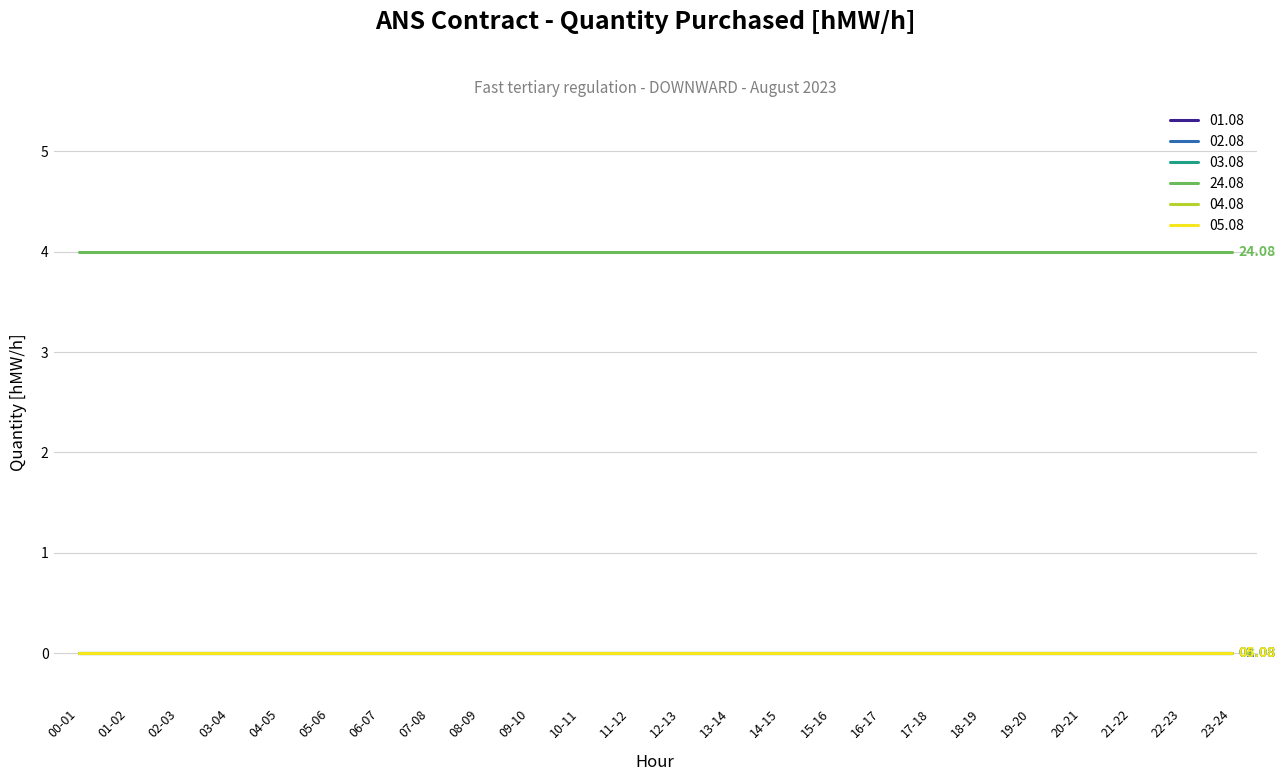

Reading right to left, extract all data points from this chart.

01.08: 0	0	0	0	0	0	0	0	0	0	0	0	0	0	0	0	0	0	0	0	0	0	0	0
02.08: 0	0	0	0	0	0	0	0	0	0	0	0	0	0	0	0	0	0	0	0	0	0	0	0
03.08: 0	0	0	0	0	0	0	0	0	0	0	0	0	0	0	0	0	0	0	0	0	0	0	0
24.08: 4	4	4	4	4	4	4	4	4	4	4	4	4	4	4	4	4	4	4	4	4	4	4	4
04.08: 0	0	0	0	0	0	0	0	0	0	0	0	0	0	0	0	0	0	0	0	0	0	0	0
05.08: 0	0	0	0	0	0	0	0	0	0	0	0	0	0	0	0	0	0	0	0	0	0	0	0